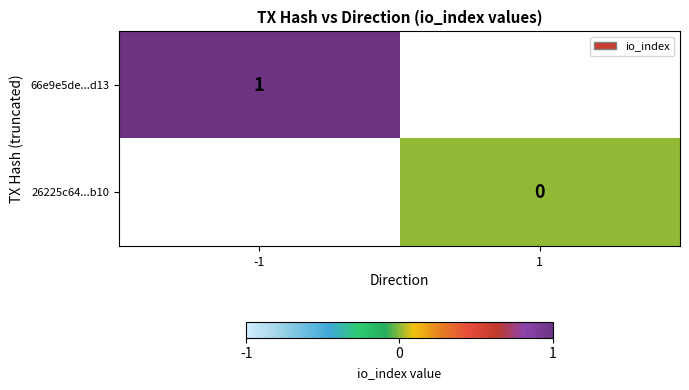

True or false: 66e9e5de...d13 has a value of 0 at -1.

False